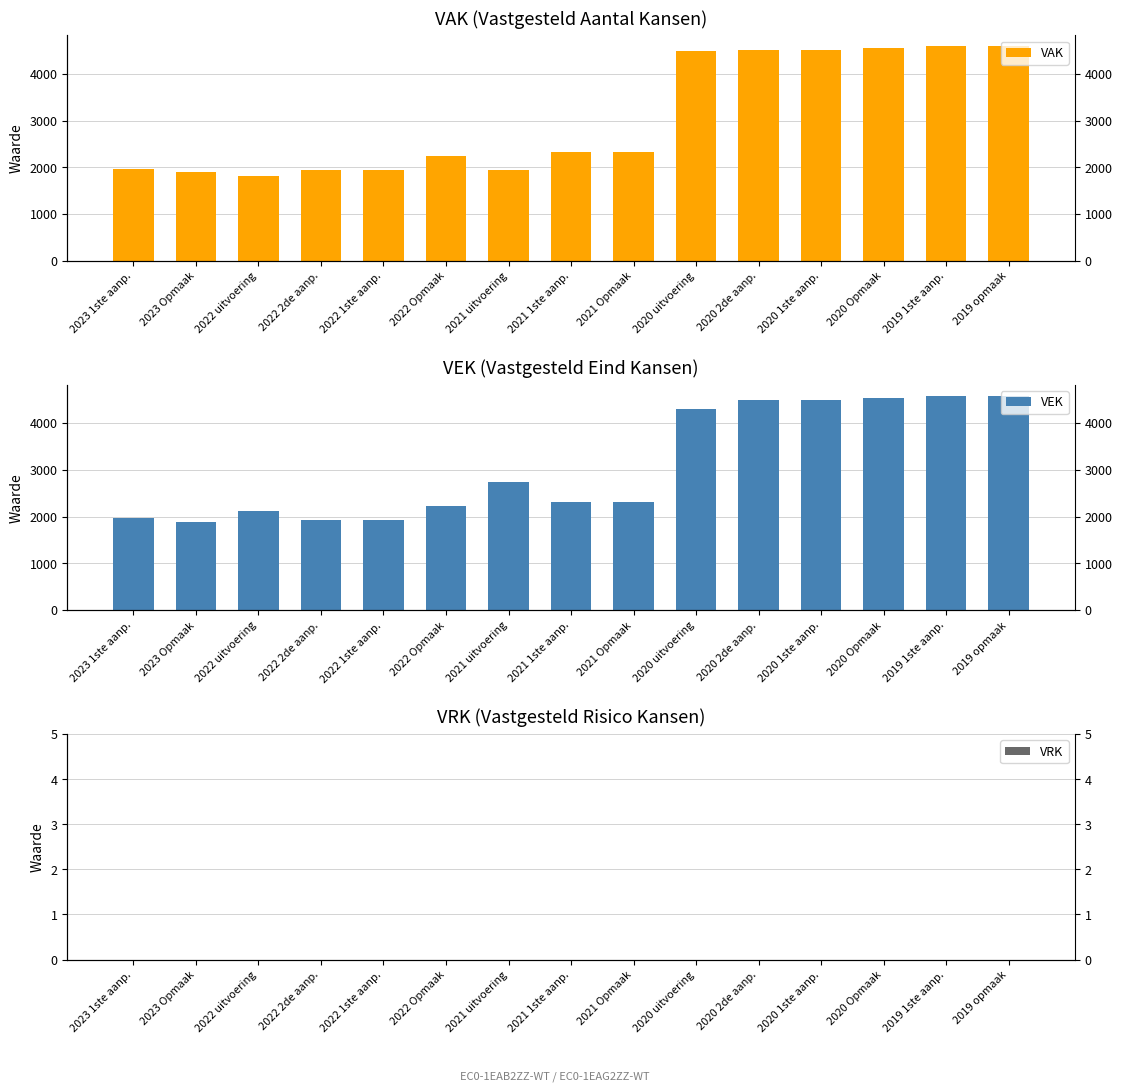

The VRK series shows 0 at 2022 Opmaak. True or false?

True